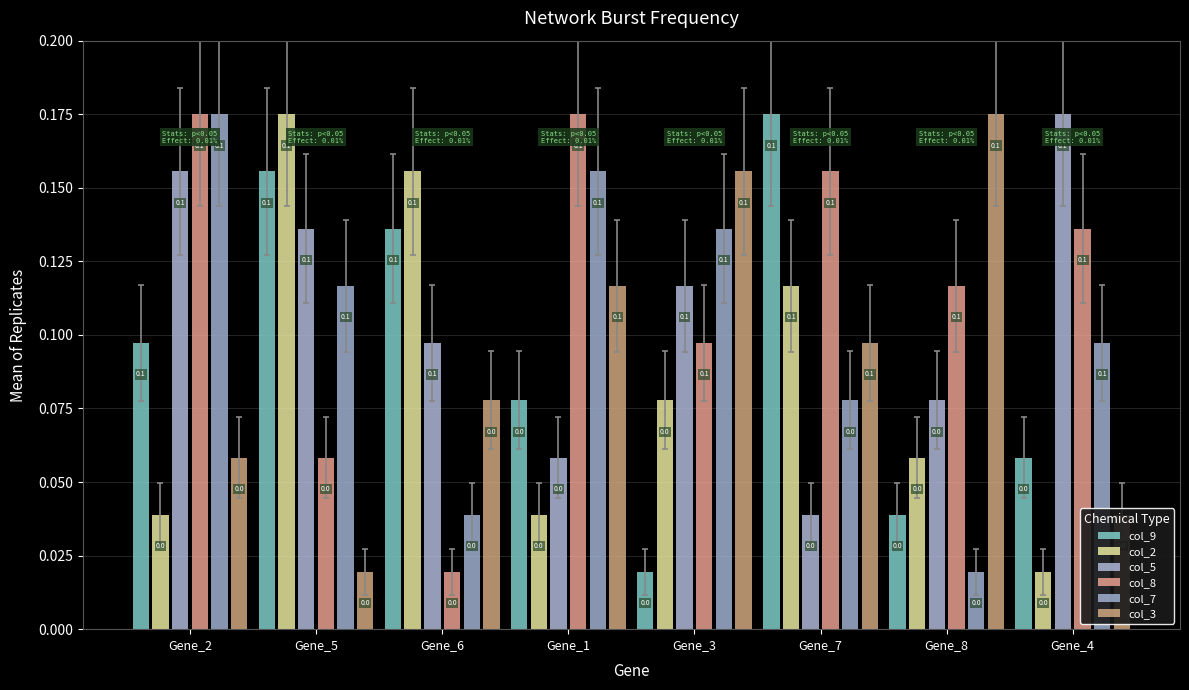

How many bars are there in each group?

6